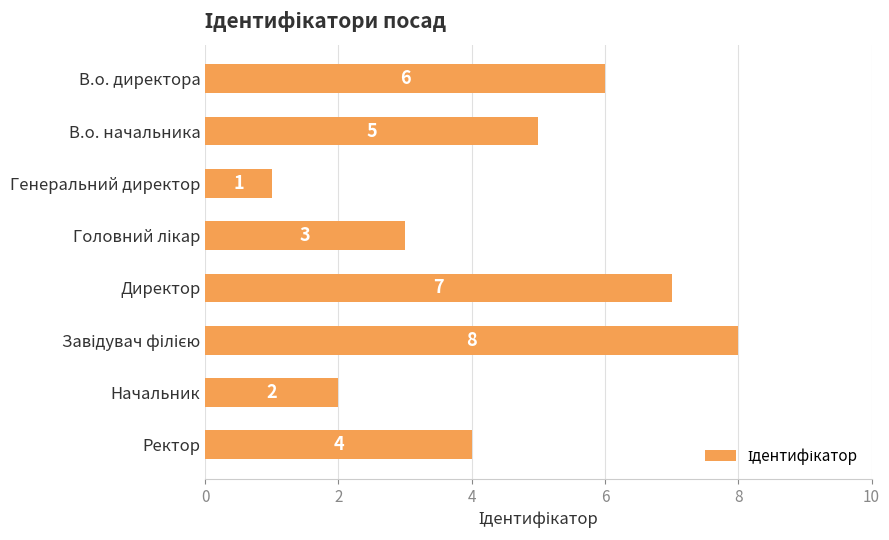

Is it true that the value at В.о. начальника is 5?

True